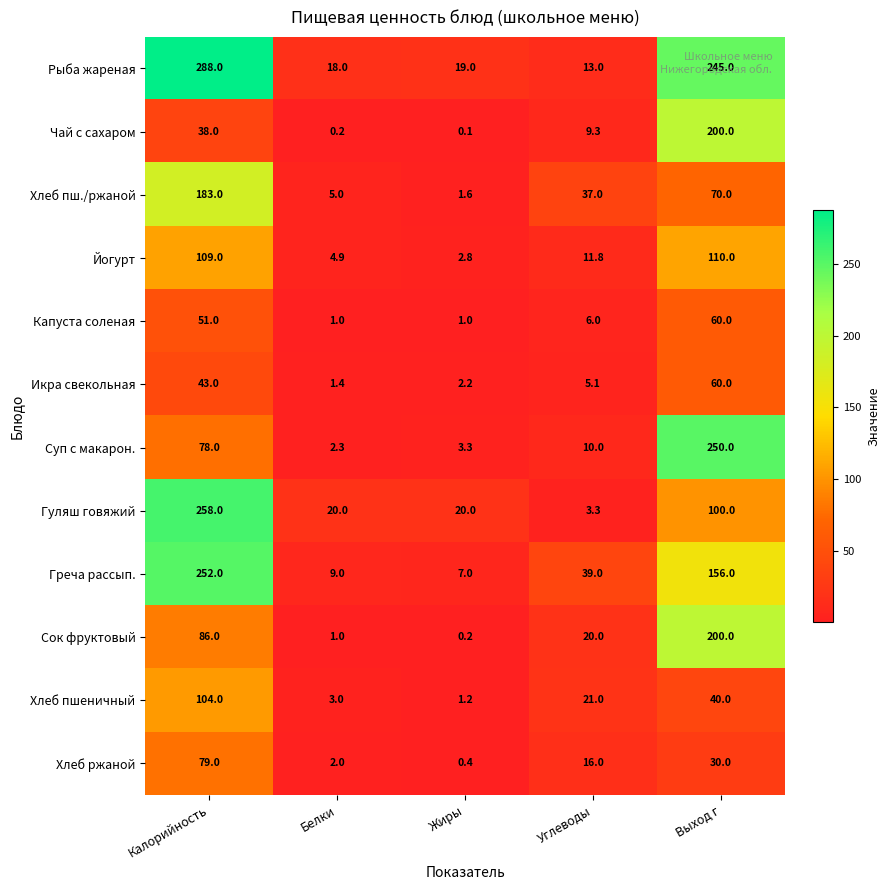

What is the total value across all series at Жиры?

58.8